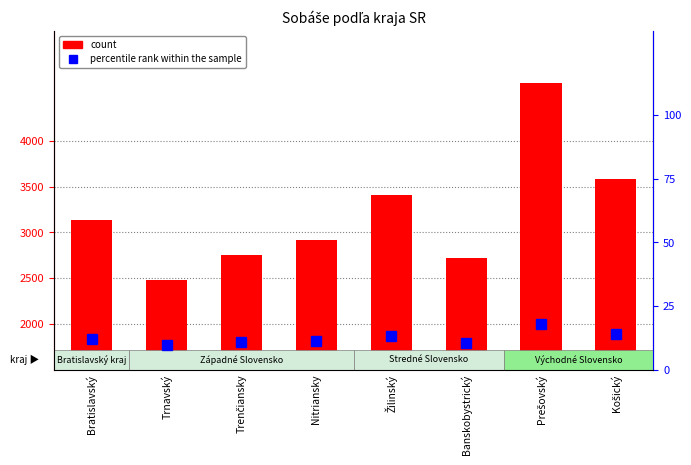

Is the value of percentile rank within the sample at Prešovský greater than the value of count at Prešovský?

No